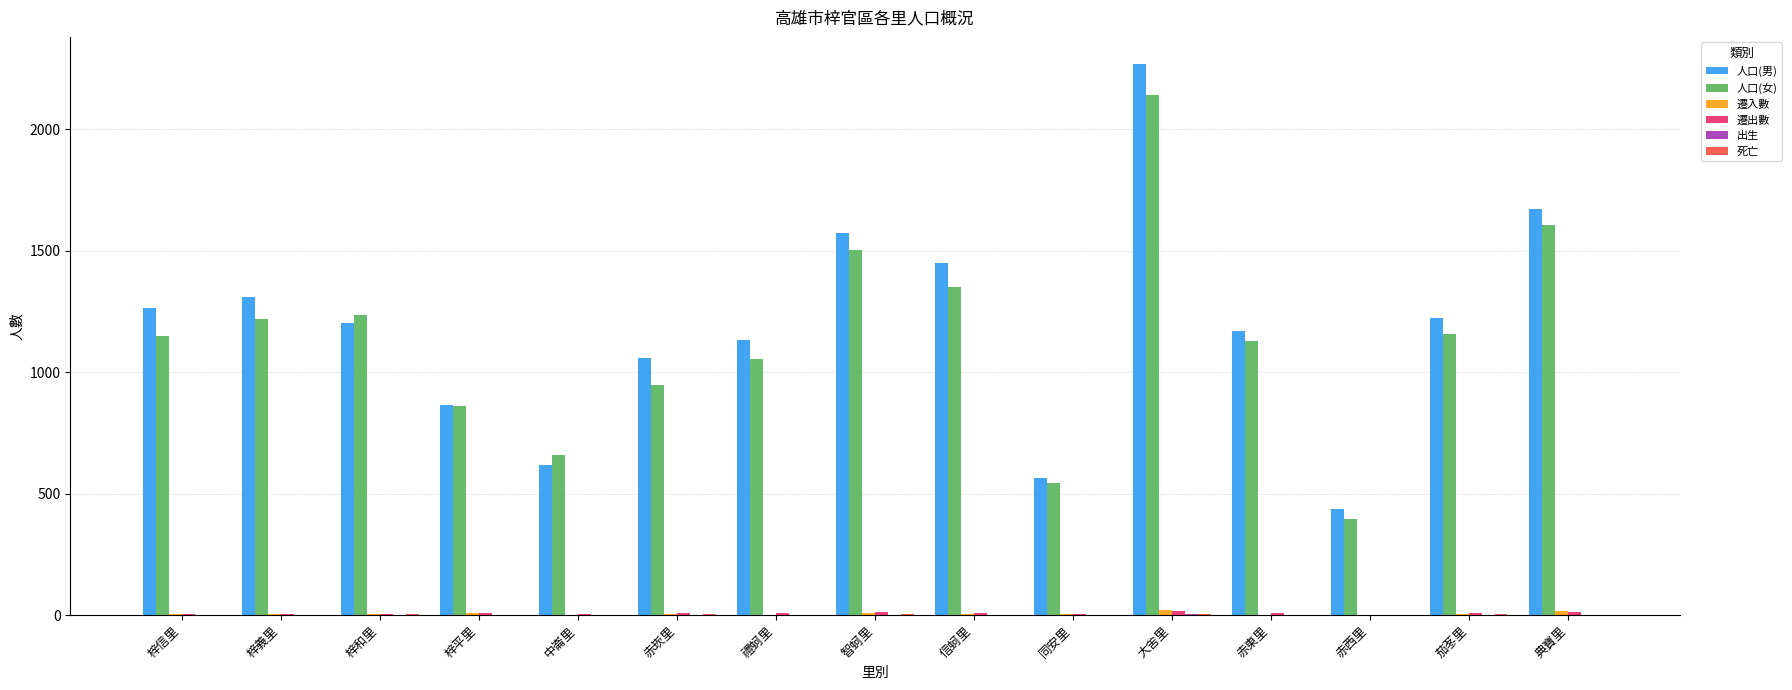

What is the spread (max minus min) of values at 禮蚵里?

1133